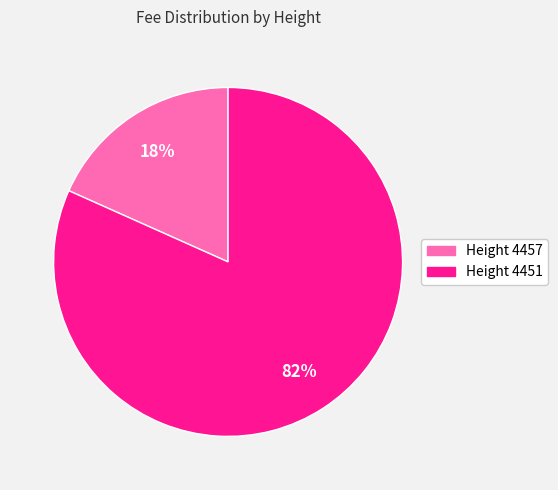

Which slice represents more than half of the pie?

Height 4451